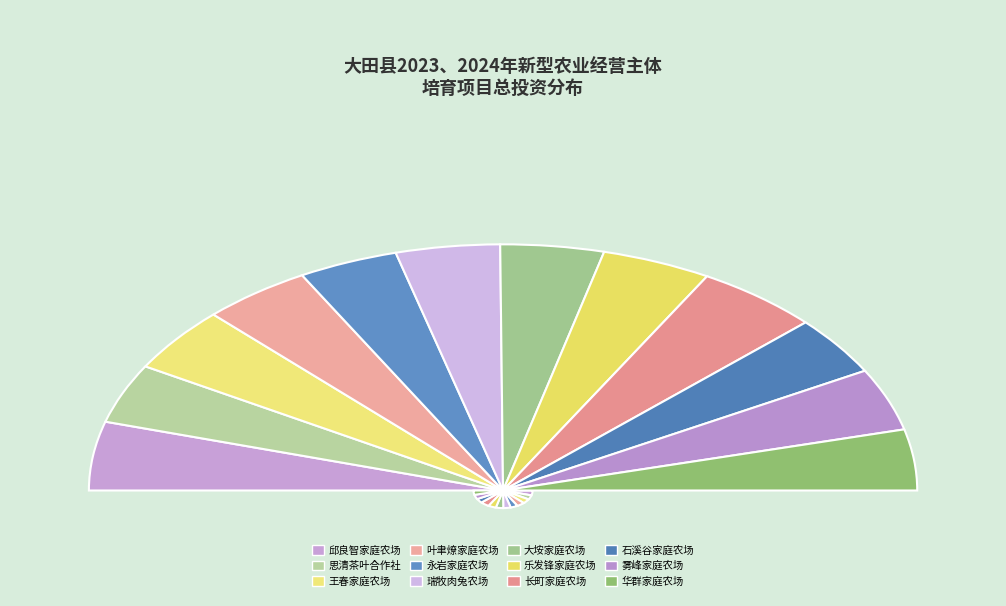

Does any single category account for the majority?

No